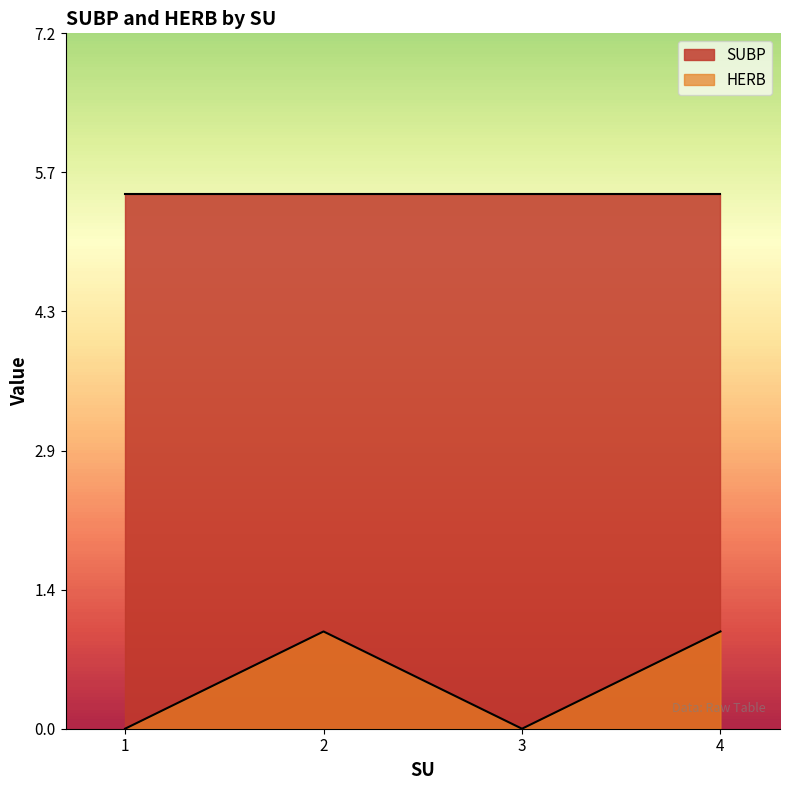

The HERB series shows 1.7 at 2. True or false?

False